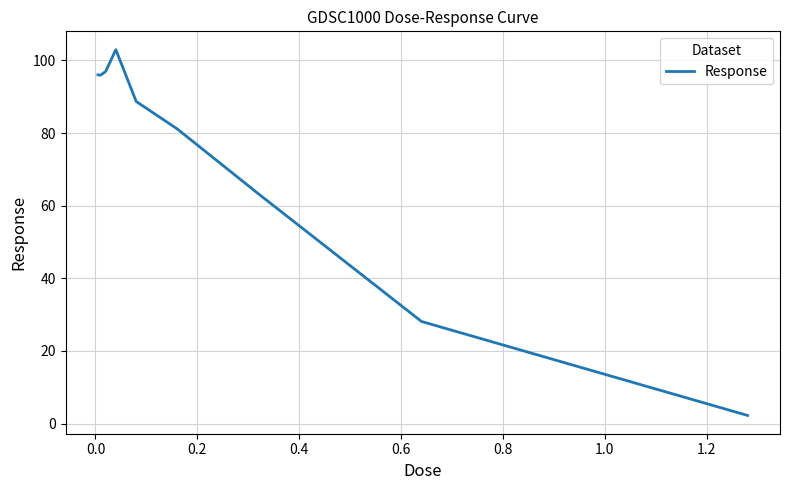

What is the difference between the maximum and minimum values?

100.7